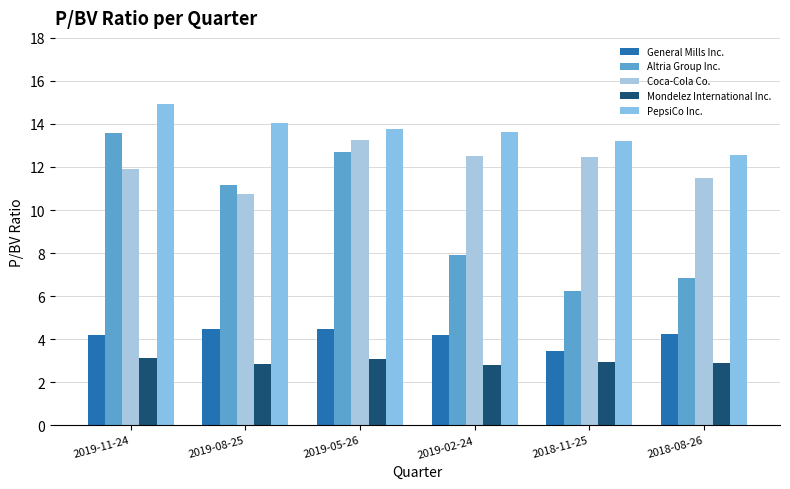

How many series are shown in this chart?

5